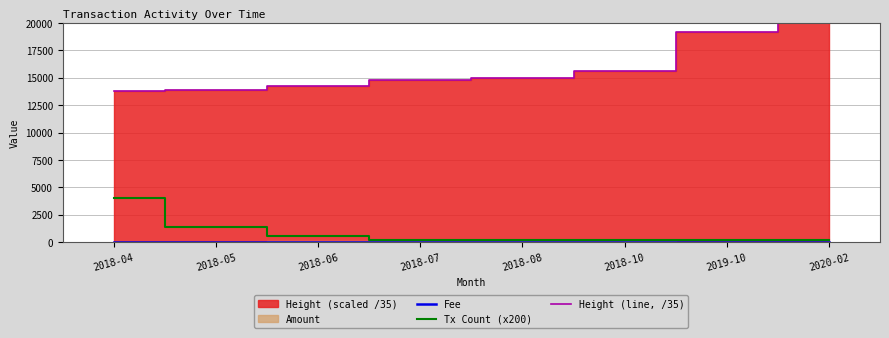

The Fee series shows 1.2 at 2019-10. True or false?

False